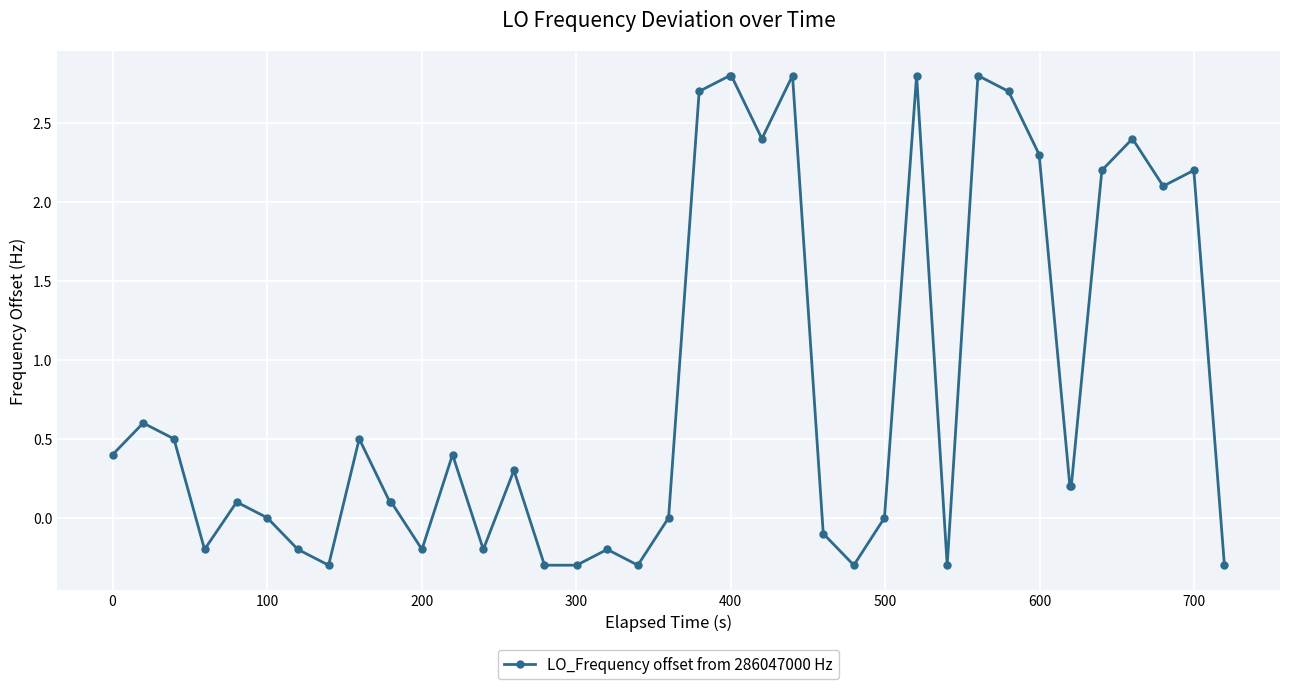

Reading left to right, extract all data points from this chart.

0.4	0.6	0.5	-0.2	0.1	0.0	-0.2	-0.3	0.5	0.1	0.1	-0.2	0.4	-0.2	0.3	-0.3	-0.3	-0.2	-0.3	0.0	2.7	2.8	2.8	2.4	2.8	-0.1	-0.3	0.0	2.8	-0.3	2.8	2.7	2.3	0.2	0.2	2.2	2.4	2.1	2.2	-0.3